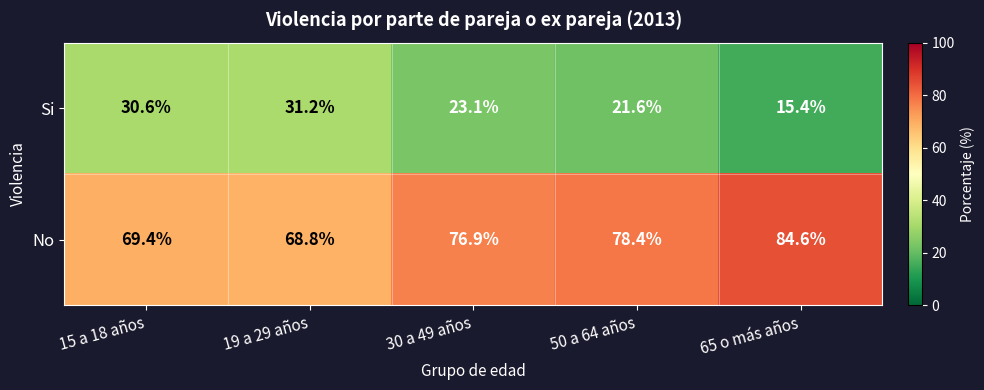

What is the difference between the highest and lowest values at 50 a 64 años?

56.8